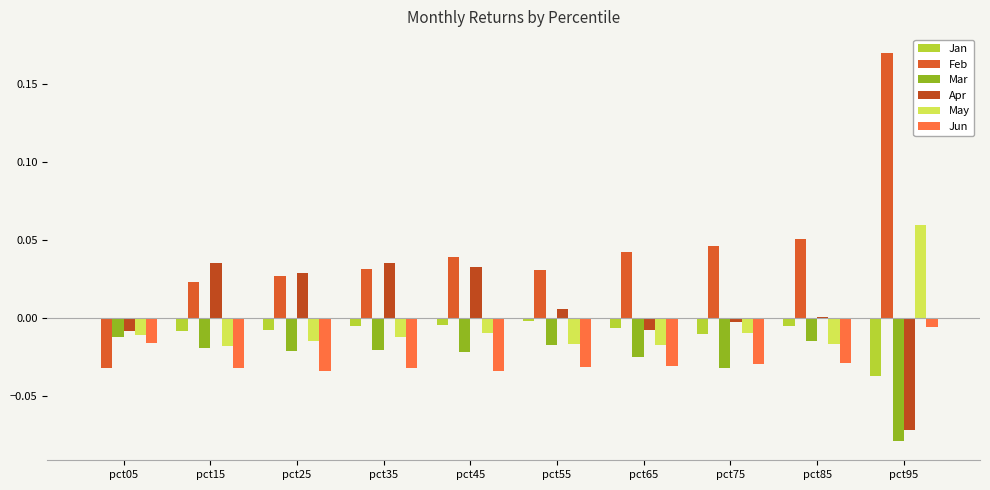

True or false: May has a value of -0.0 at pct45.

True